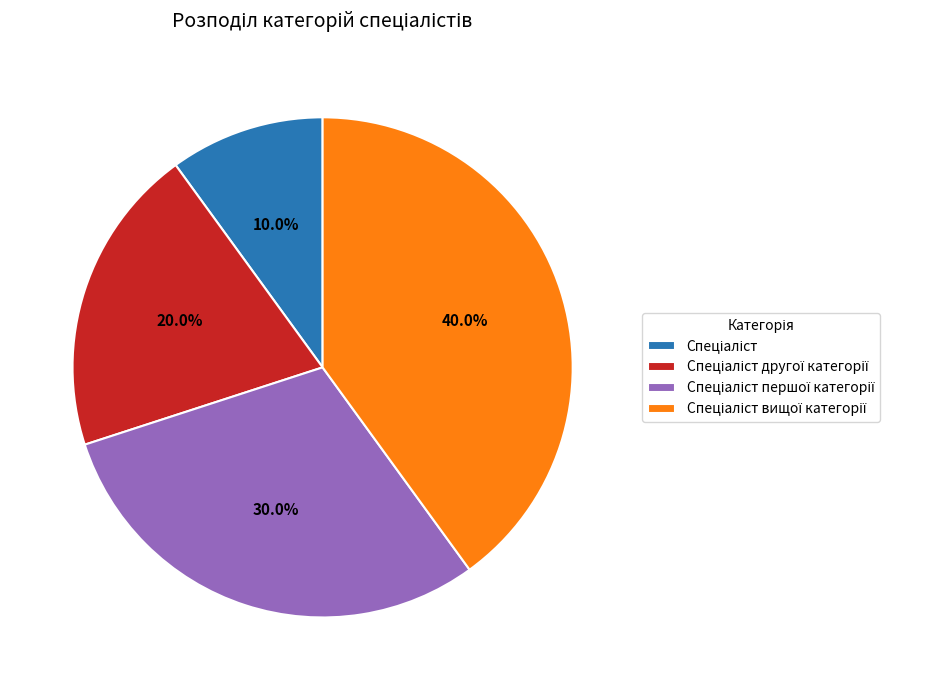

Is there any slice that represents more than half of the pie?

No